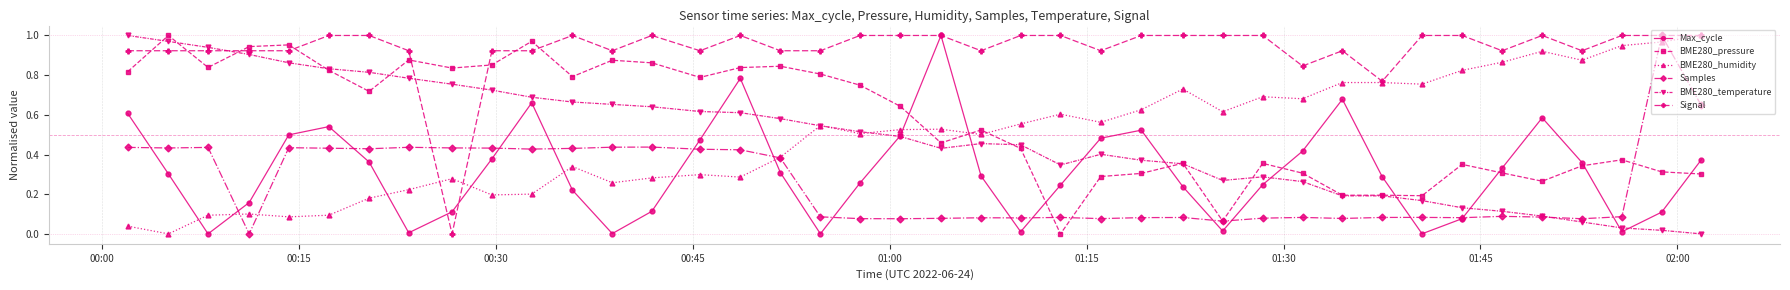

Which series has the largest total across all categories?

Signal